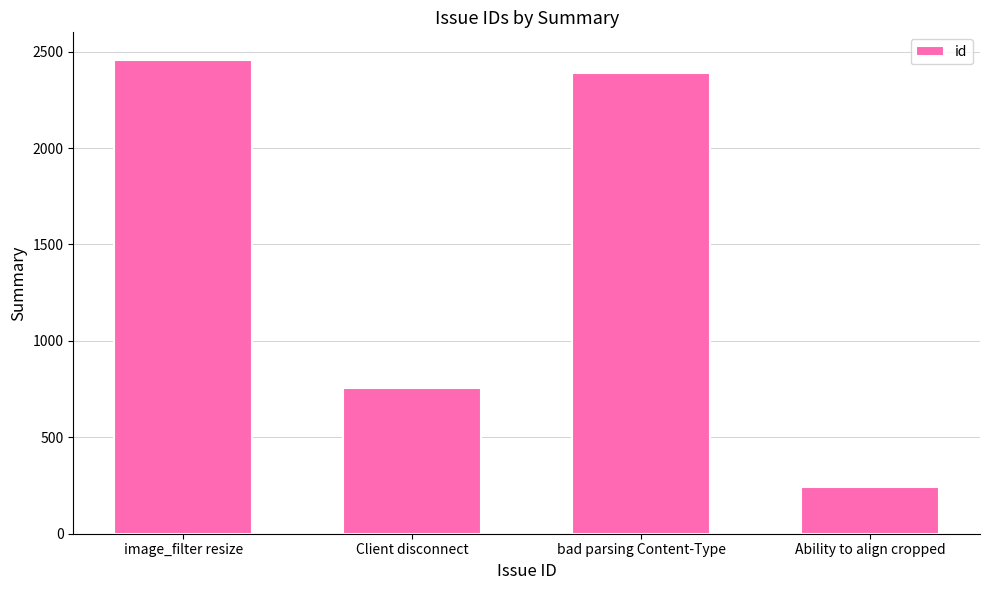

List the labels in order of value, smallest first.

Ability to align cropped, Client disconnect, bad parsing Content-Type, image_filter resize